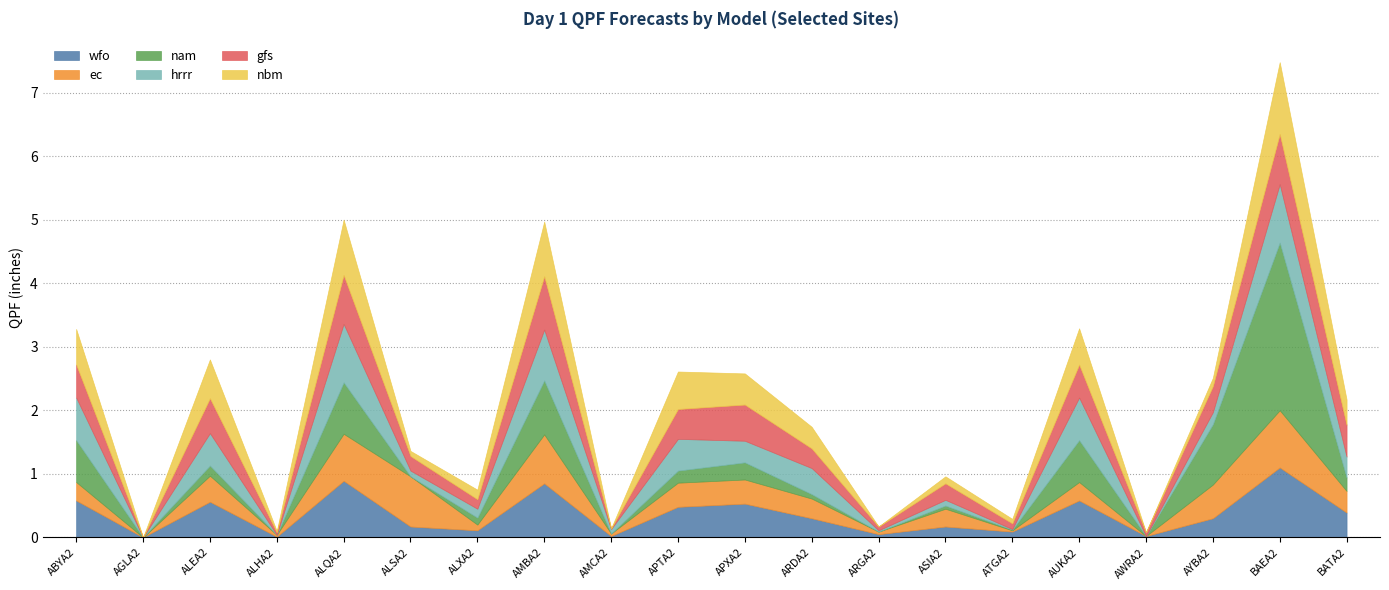

Read the hrrr value at ABYA2.

0.7